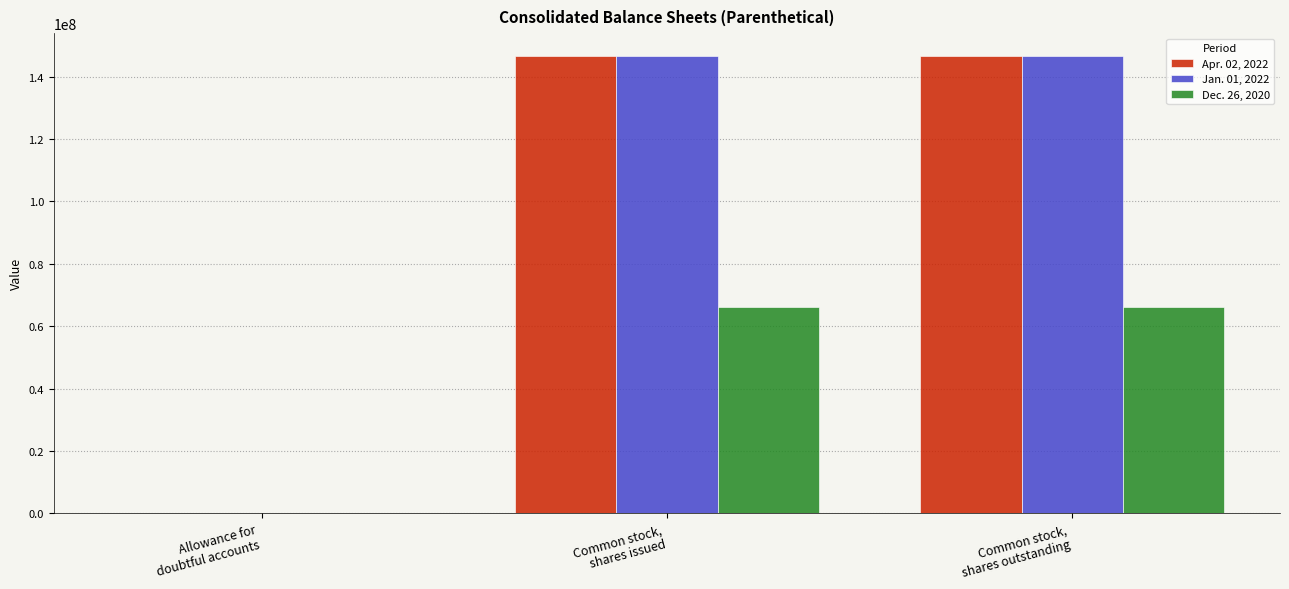

Reading left to right, extract all data points from this chart.

Apr. 02, 2022: 5733	146561717	146561717
Jan. 01, 2022: 5449	146561717	146561717
Dec. 26, 2020: 4485	66145633	66145633